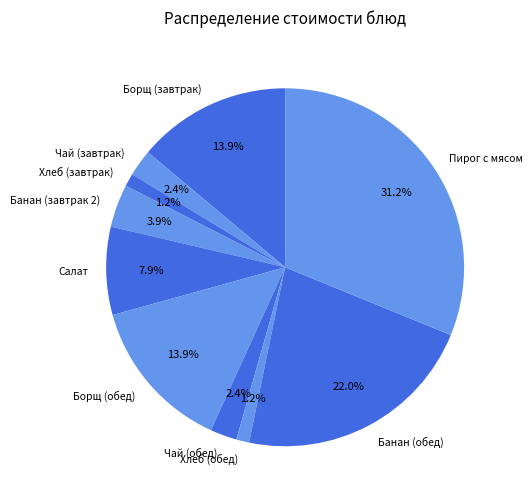

Which category has the biggest portion of the pie?

Пирог с мясом